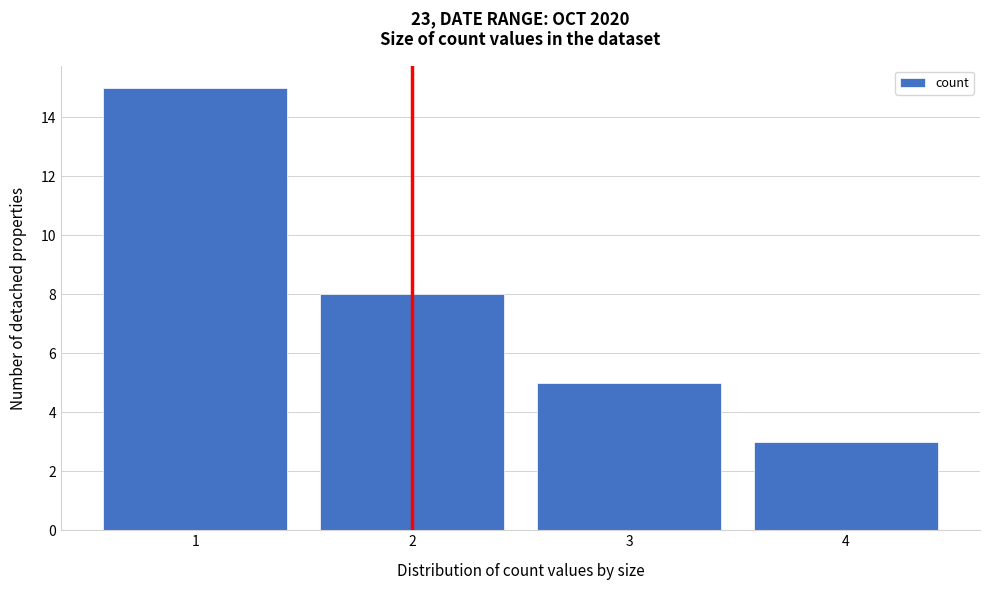

Reading left to right, transcribe this chart: for each bar, give the range it covers on the x-axis and its height. The values are not printed on the chart, so give them approximately, as read against the axis.

0.5 to 1.5: 15
1.5 to 2.5: 8
2.5 to 3.5: 5
3.5 to 4.5: 3